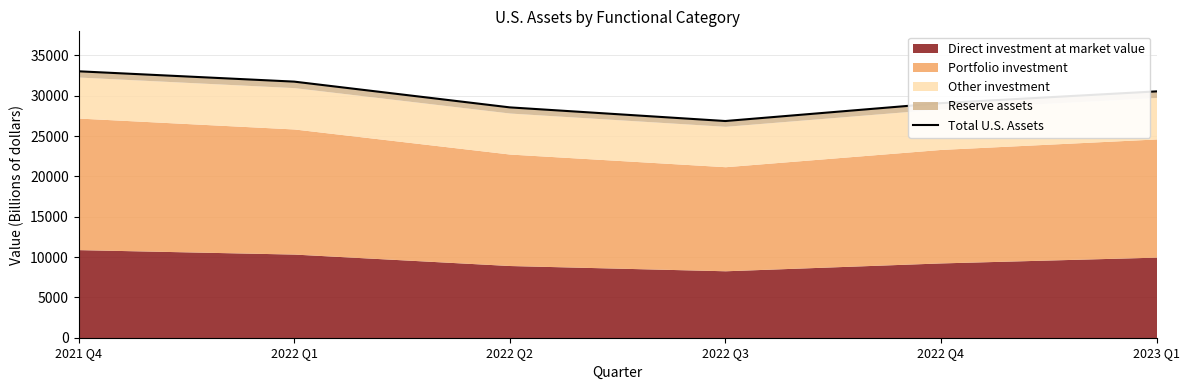

Reading right to left, list all the values displayed in this chart.

30548.0	29088.4	26871.6	28564.7	31758.0	33038.9